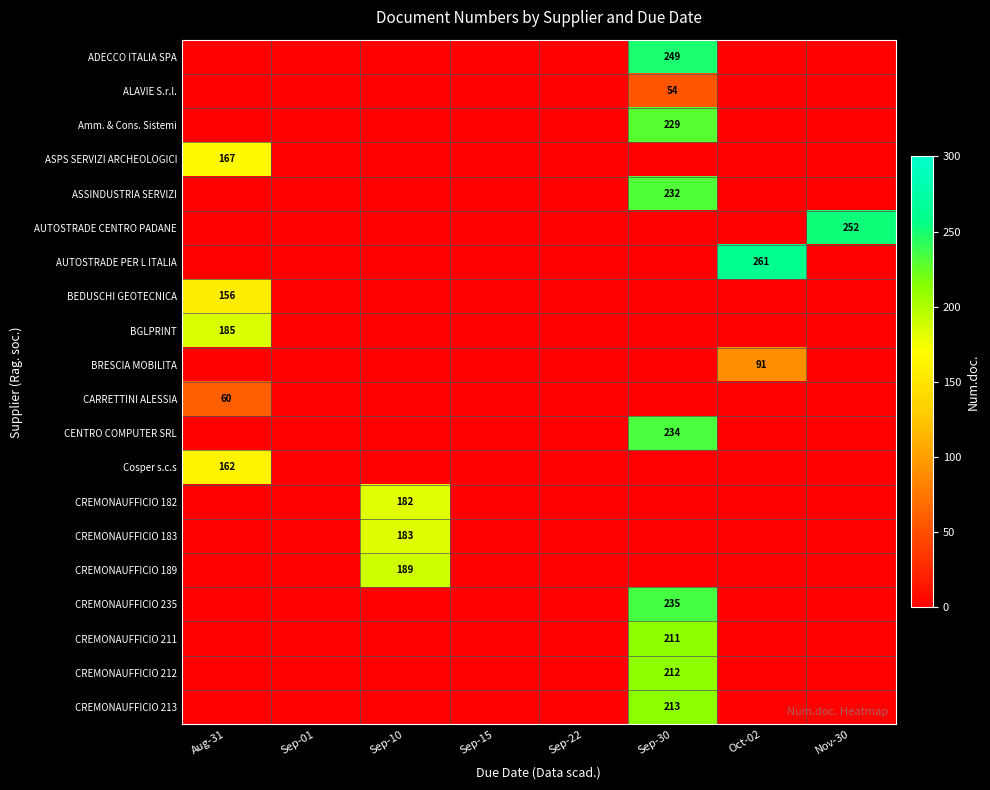

The BEDUSCHI GEOTECNICA series shows 156 at Aug-31. True or false?

True